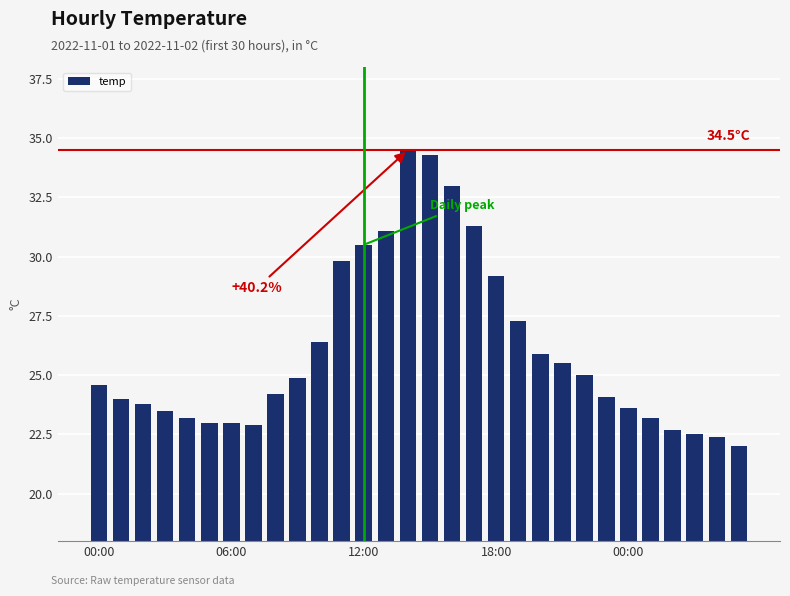

What is the smallest value displayed?

22.0